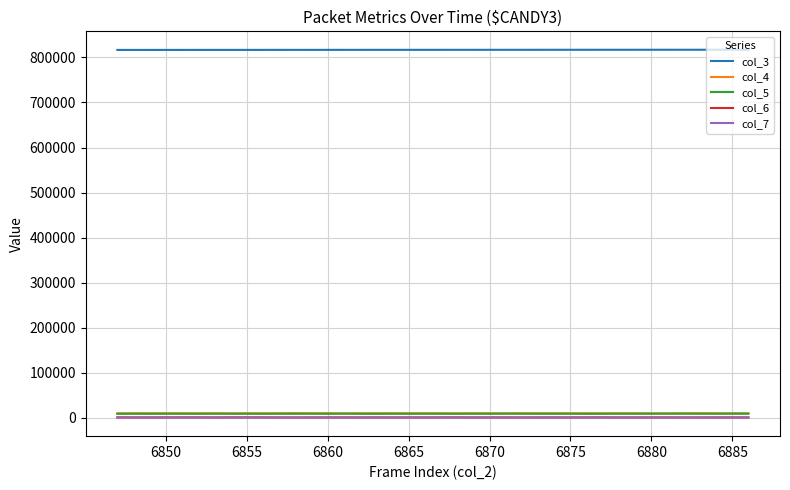

True or false: col_4 and col_3 cross at least once.

False